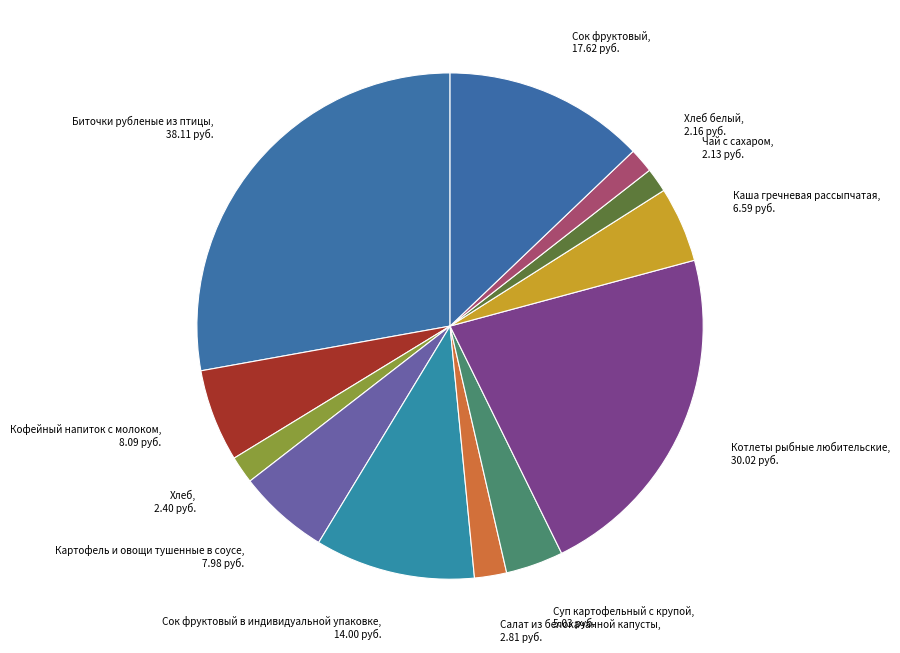

To the nearest percent, what is the average slice percentage?

8%